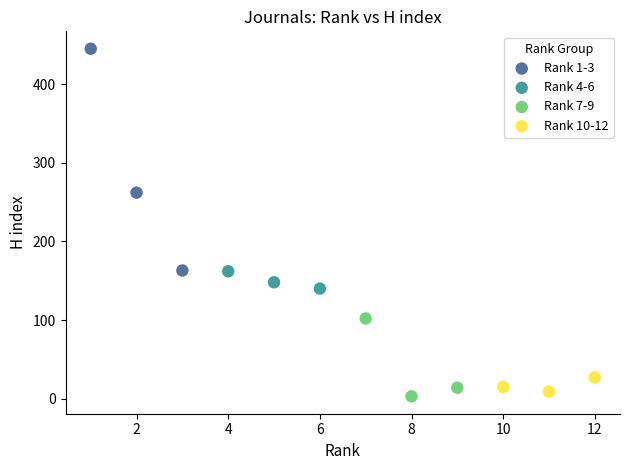

Which series contains the highest Y value?

Rank 1-3